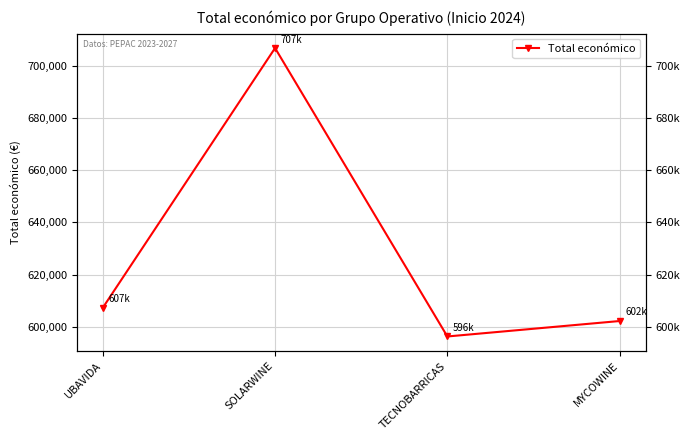

What is the difference between the values at MYCOWINE and TECNOBARRICAS?

5911.4